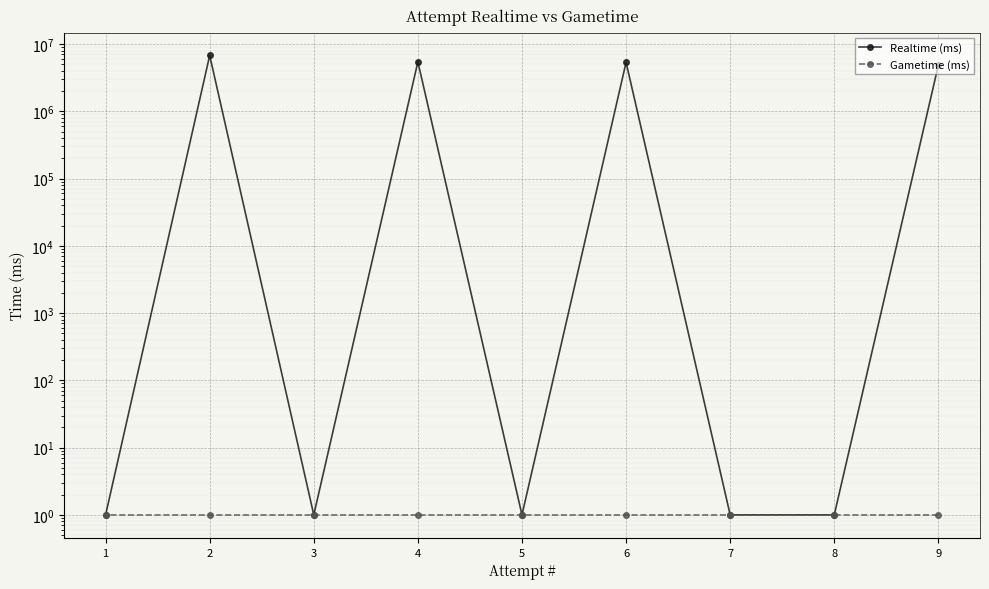

Reading left to right, extract all data points from this chart.

Realtime (ms): 9=4862339	8=1	7=1	6=5335841	5=1	4=5429340	3=1	2=6755328	1=1
Gametime (ms): 9=1	8=1	7=1	6=1	5=1	4=1	3=1	2=1	1=1